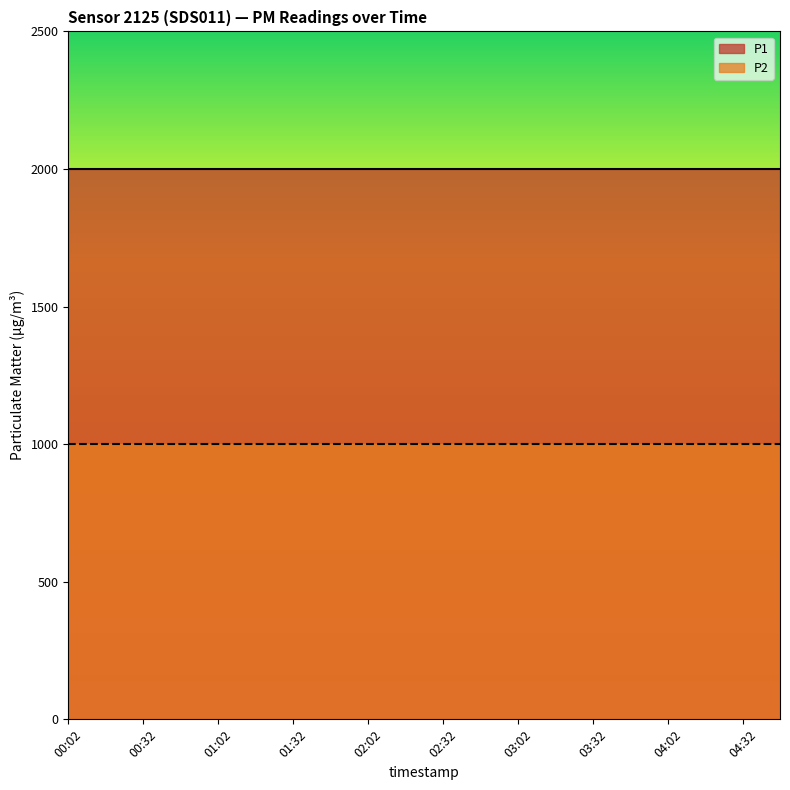

How many categories are shown in the chart?

20